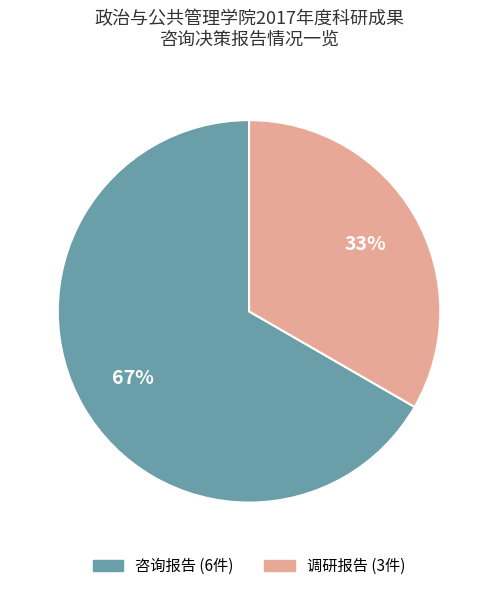

Is the sum of 调研报告 and 咨询报告 greater than half?

Yes